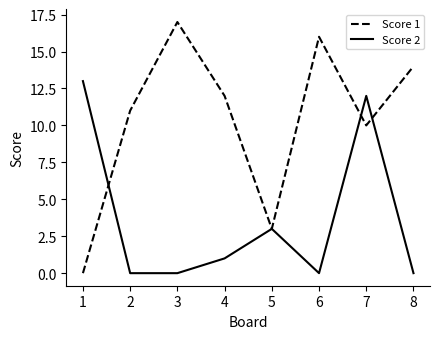

True or false: Score 1 has a value of -6 at 1.

False